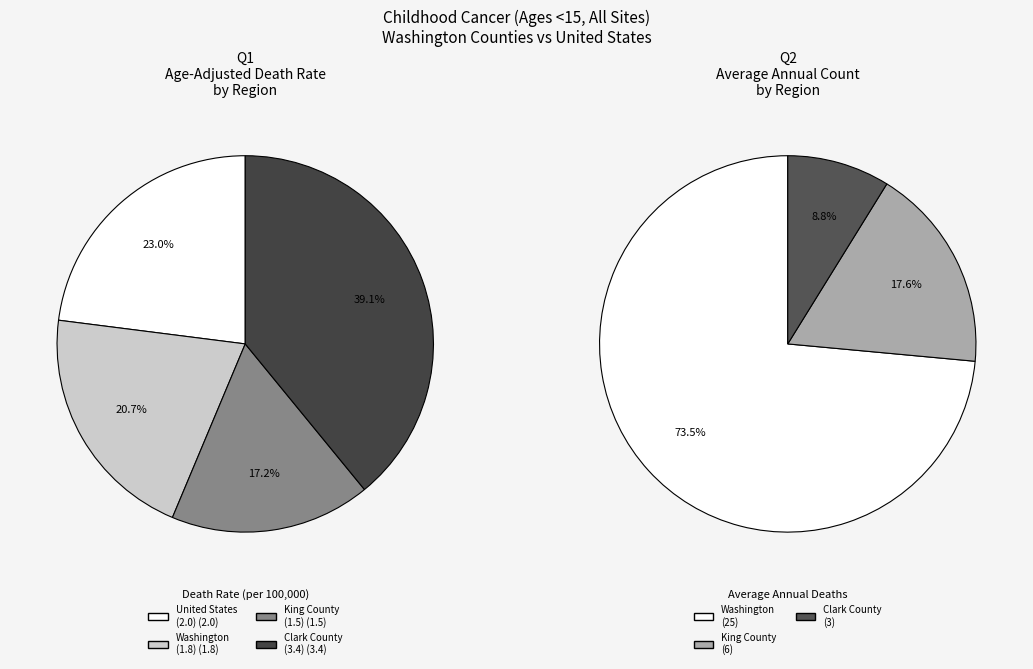

Which slice is the largest?

Washington